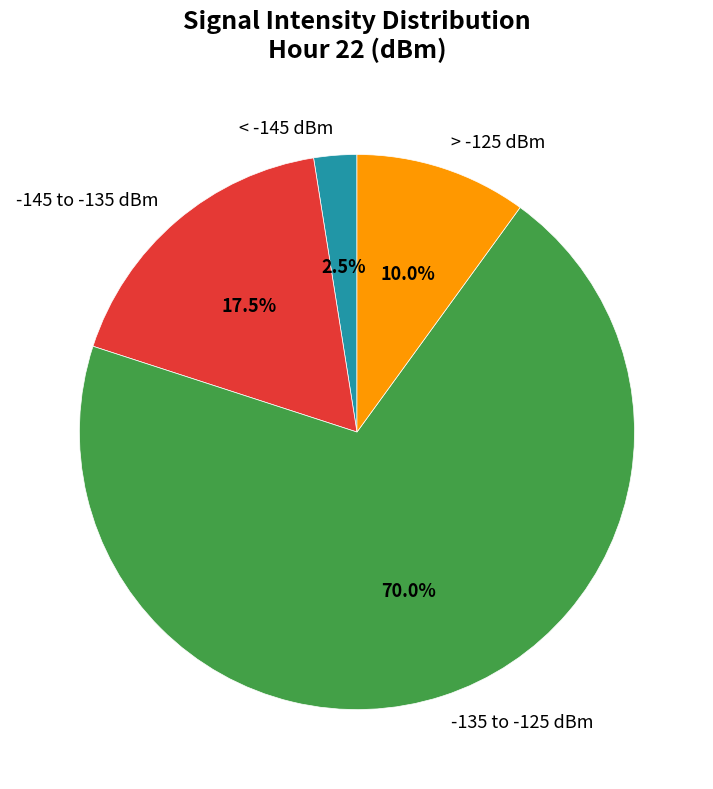

Approximately how many times larger is the value at -135 to -125 dBm compared to > -125 dBm?

7.0